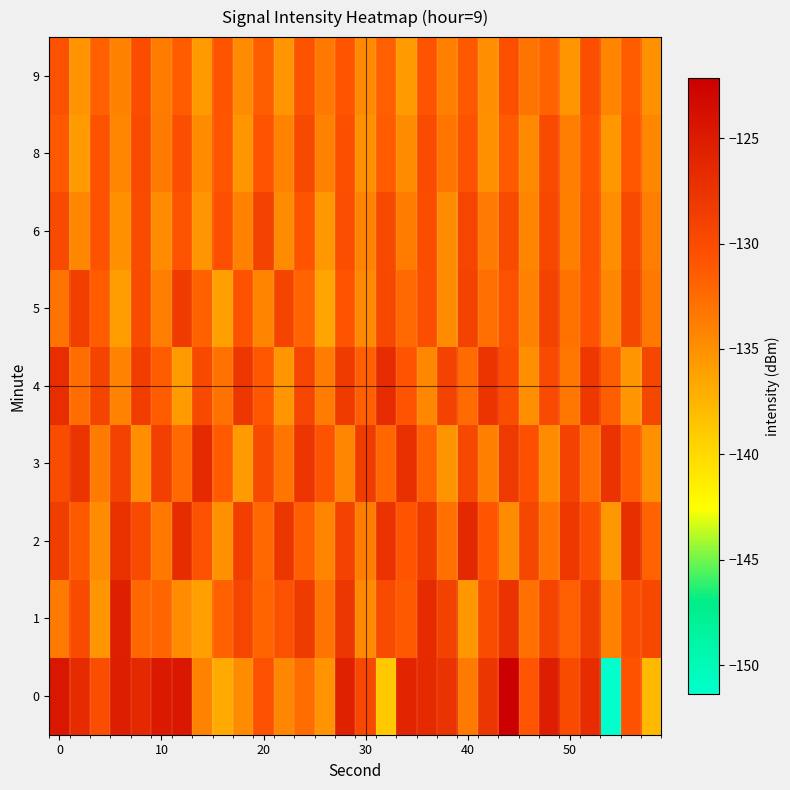

How many data points does each series have?

30